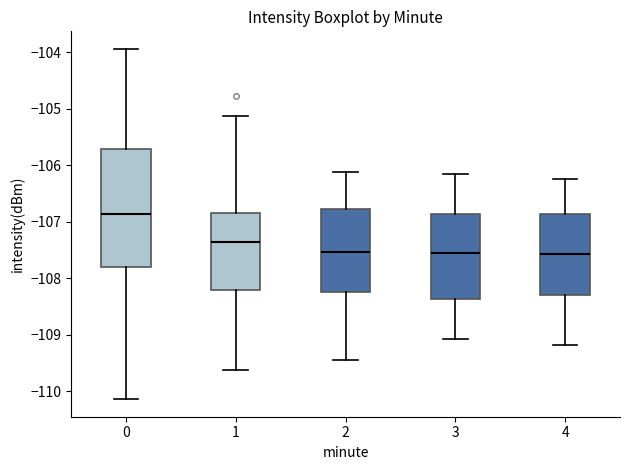

Reading left to right, transcribe this box plot: for each box, give where its median line is, the range the box spans, and where its two whiskers end, as read against the y-axis. The values are not printed on the chart, so give them approximately, as read against the axis.

0: median -106.9, box -107.8 to -105.7, whiskers -110.1 to -103.9
1: median -107.4, box -108.2 to -106.8, whiskers -109.6 to -105.1
2: median -107.5, box -108.2 to -106.8, whiskers -109.5 to -106.1
3: median -107.6, box -108.4 to -106.9, whiskers -109.1 to -106.2
4: median -107.6, box -108.3 to -106.9, whiskers -109.2 to -106.3